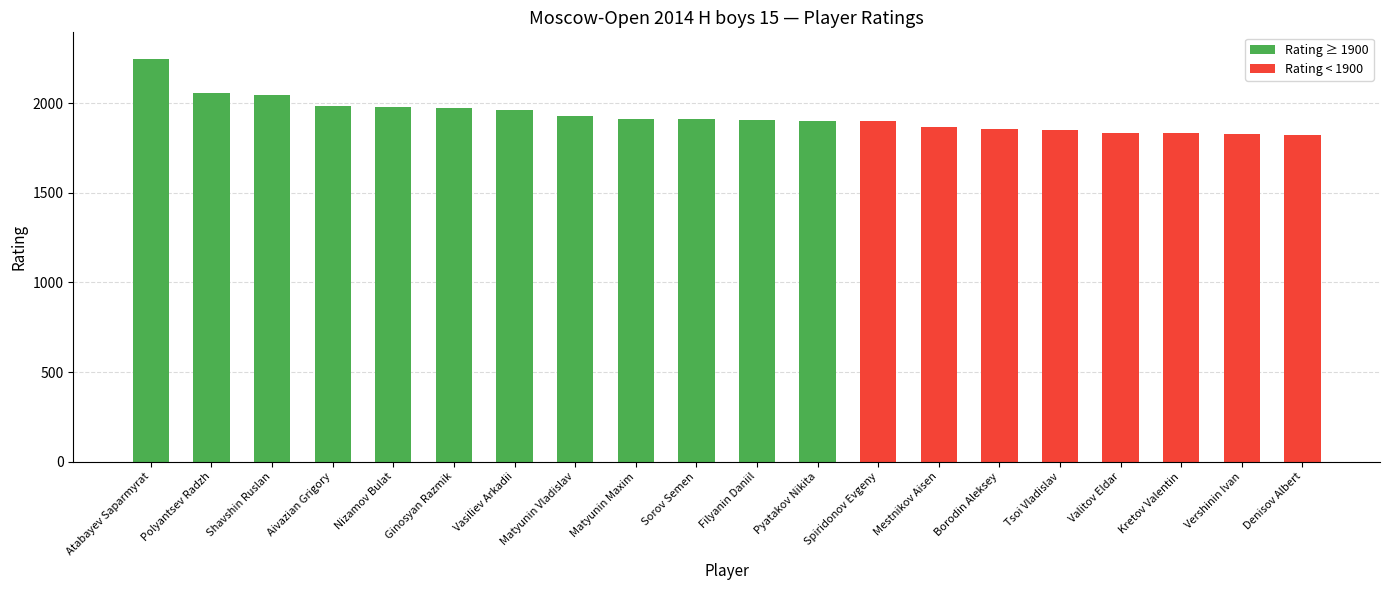

At which category does the chart reach its peak across all series?

Atabayev Saparmyrat